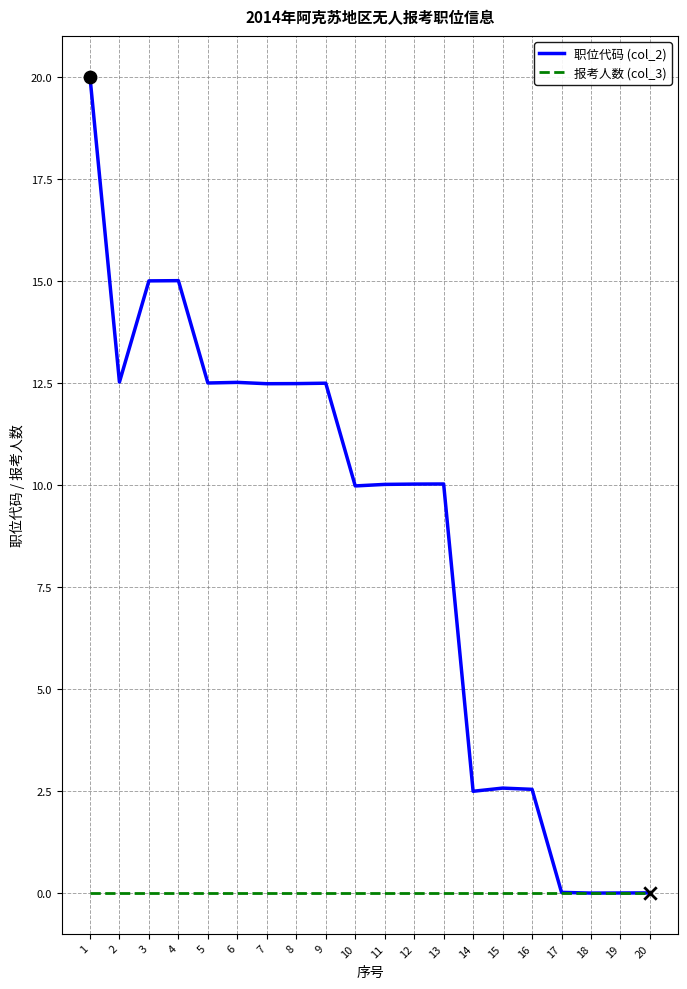

What is the spread (max minus min) of values at 11?

10.0